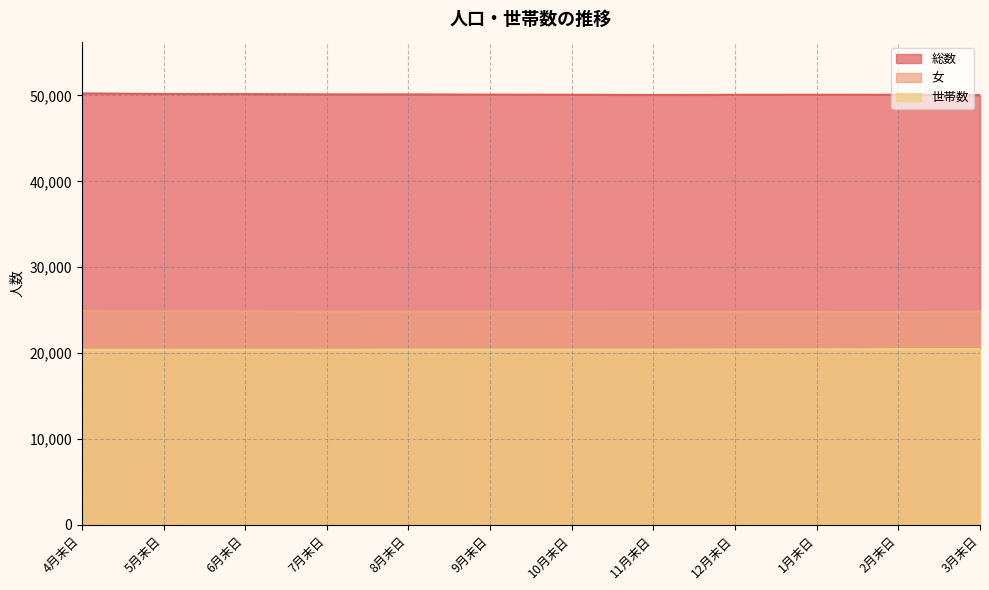

Between 8月末日 and 3月末日, which is larger?

8月末日